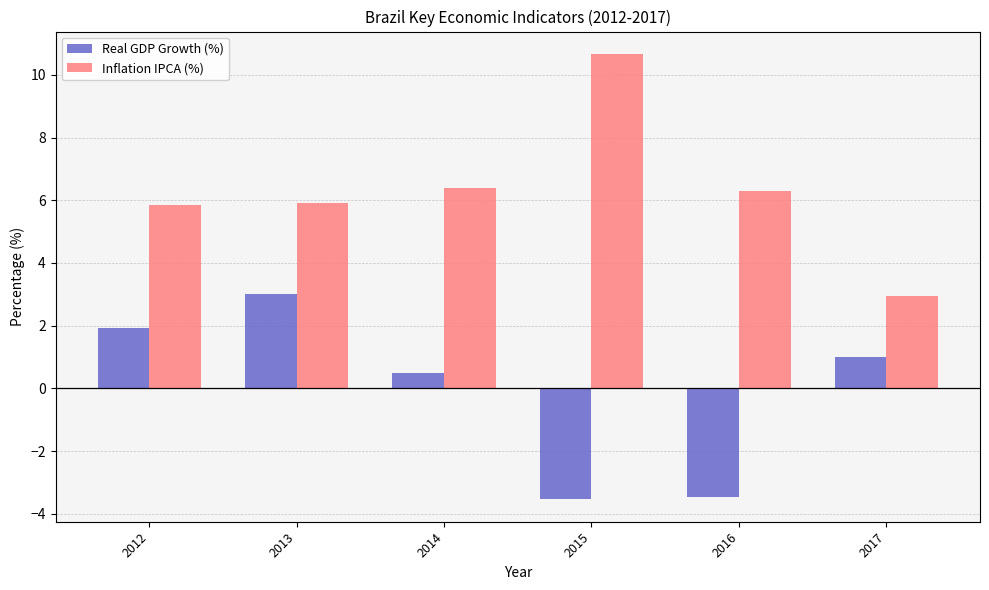

Is the value of Real GDP Growth (%) at 2017 greater than the value of Inflation IPCA (%) at 2017?

No